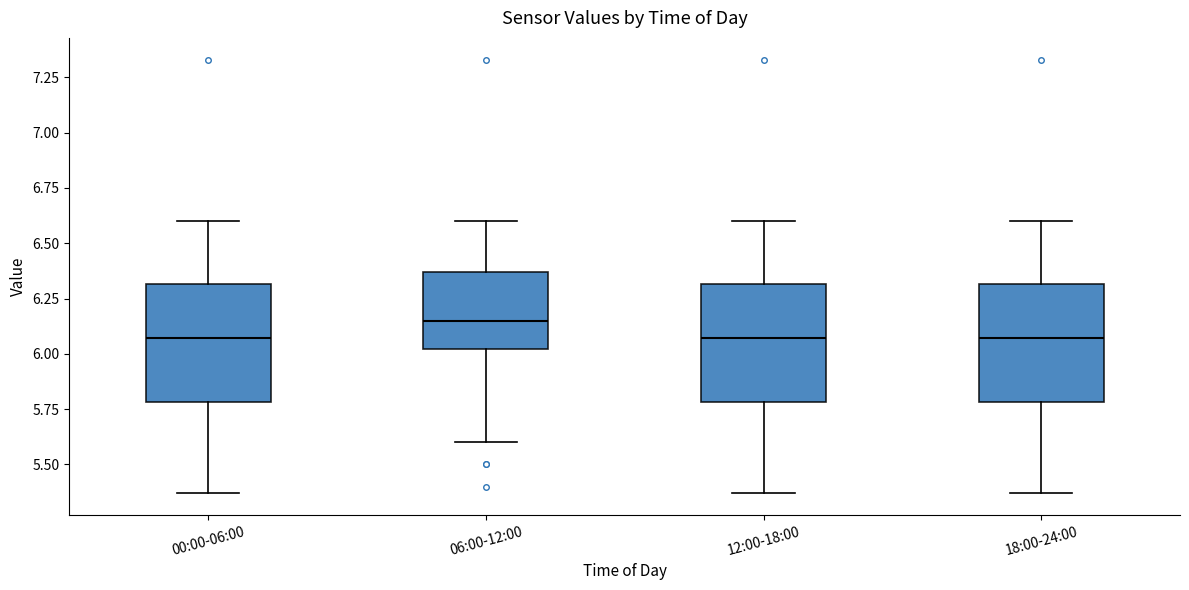

Reading left to right, transcribe this box plot: for each box, give where its median line is, the range the box spans, and where its two whiskers end, as read against the y-axis. The values are not printed on the chart, so give them approximately, as read against the axis.

00:00-06:00: median 6.05, box 5.80 to 6.30, whiskers 5.35 to 6.60
06:00-12:00: median 6.15, box 6.00 to 6.35, whiskers 5.60 to 6.60
12:00-18:00: median 6.05, box 5.80 to 6.30, whiskers 5.35 to 6.60
18:00-24:00: median 6.05, box 5.80 to 6.30, whiskers 5.35 to 6.60